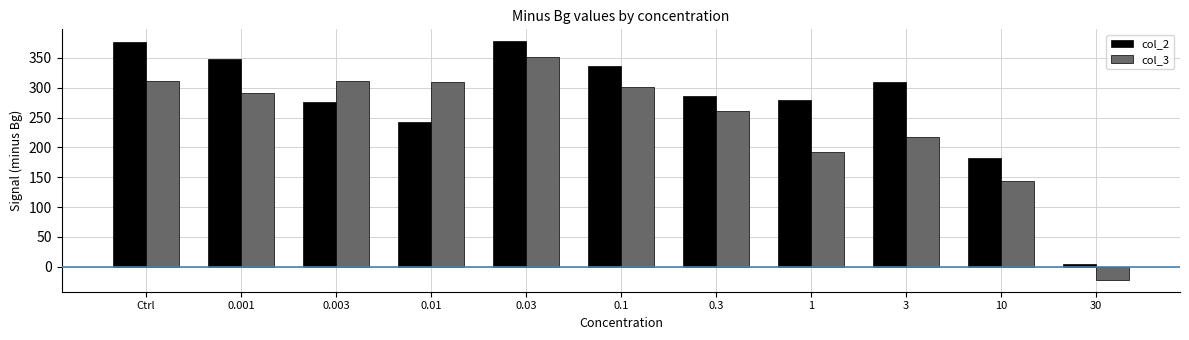

What is the minimum value for col_3?

-22